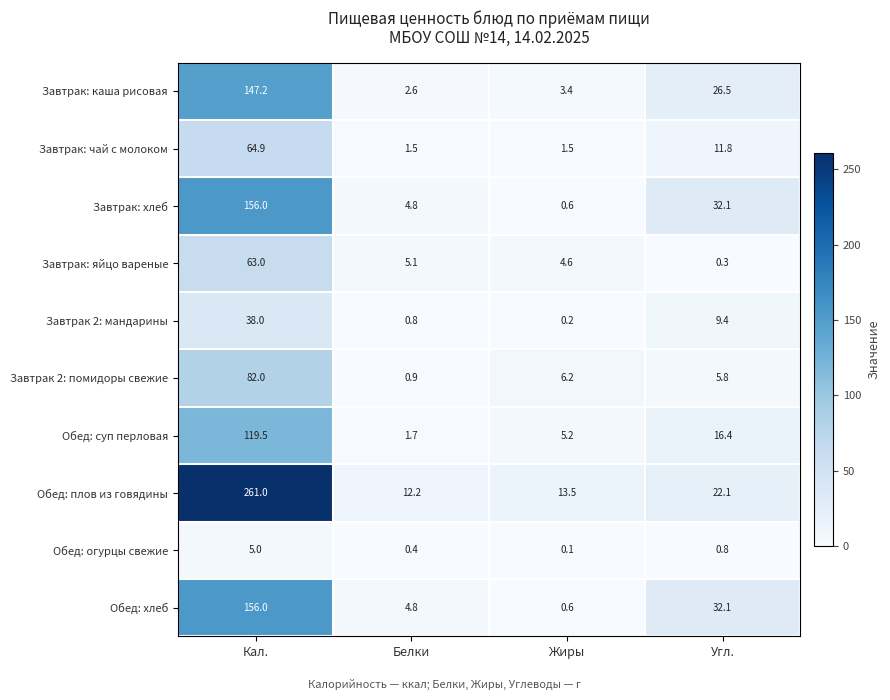

Which series has the largest total across all categories?

Обед: плов из говядины